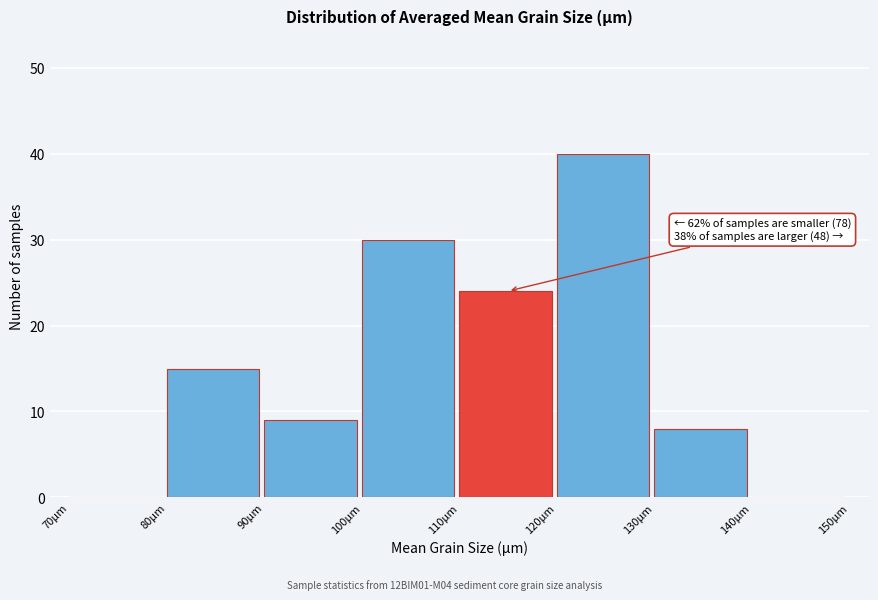

Which range on the x-axis has the tallest bar?

120 to 130